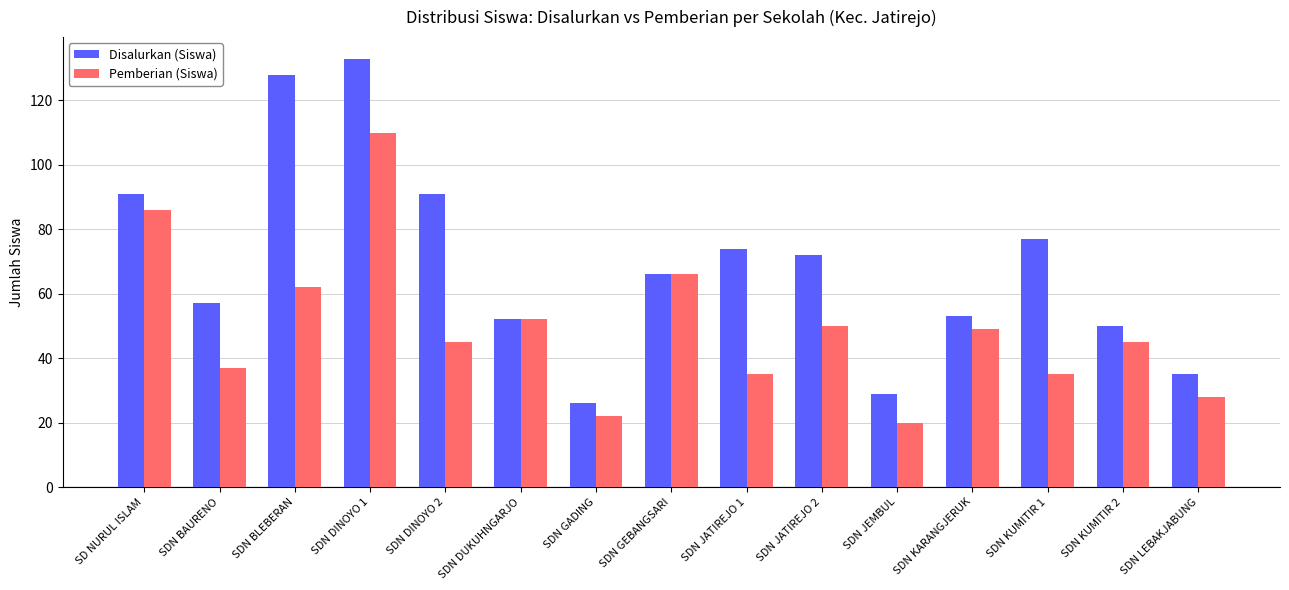

Rank the series by their maximum value, from lowest to highest.

Pemberian (Siswa), Disalurkan (Siswa)